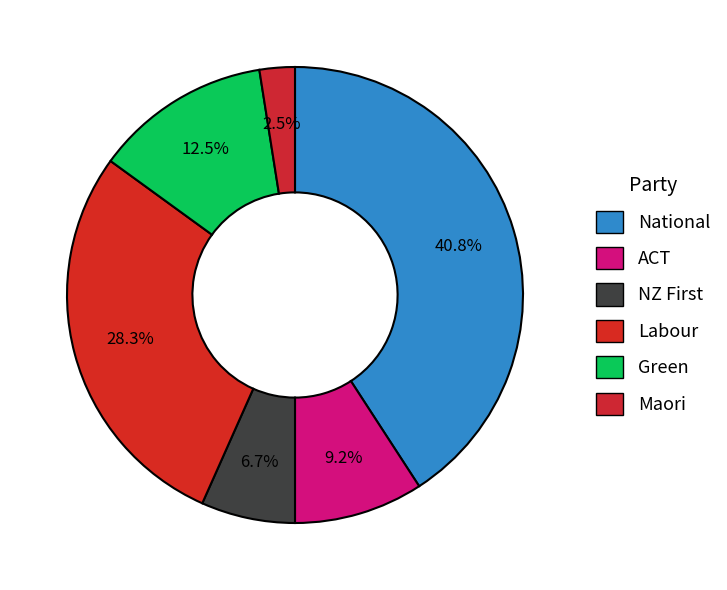

Which has a higher value, Green or ACT?

Green